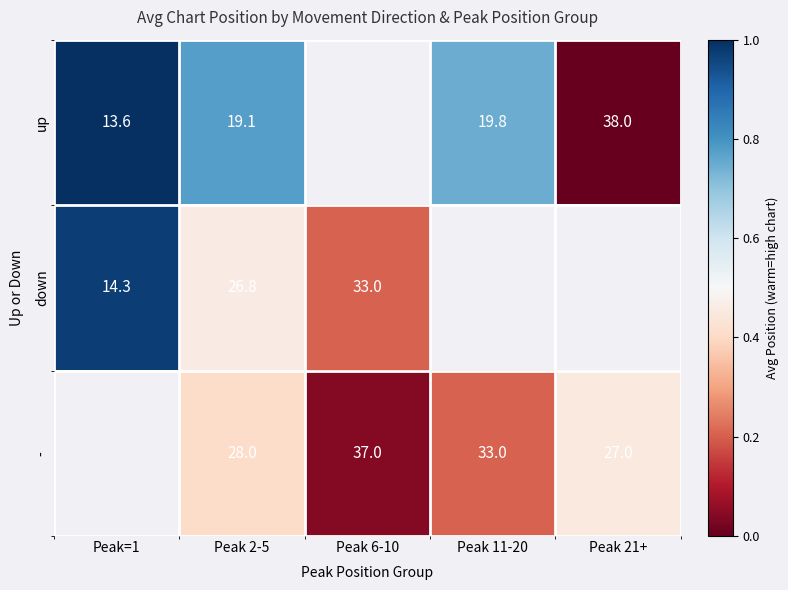

At how many categories does at least one series exceed 0?

5